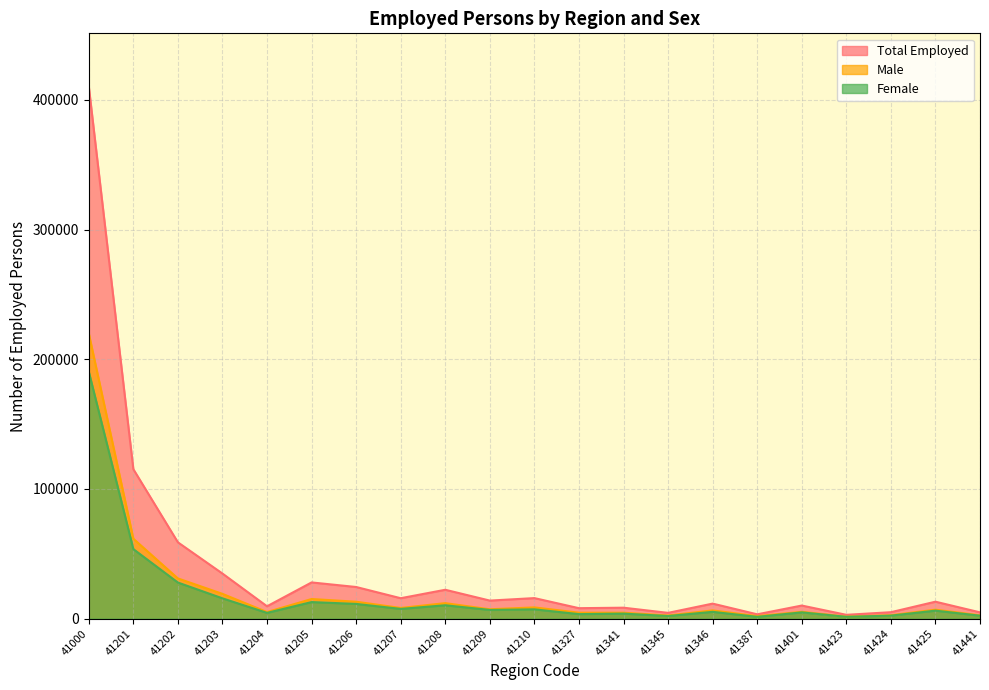

Where is Male nearest to the value 110705?

41201